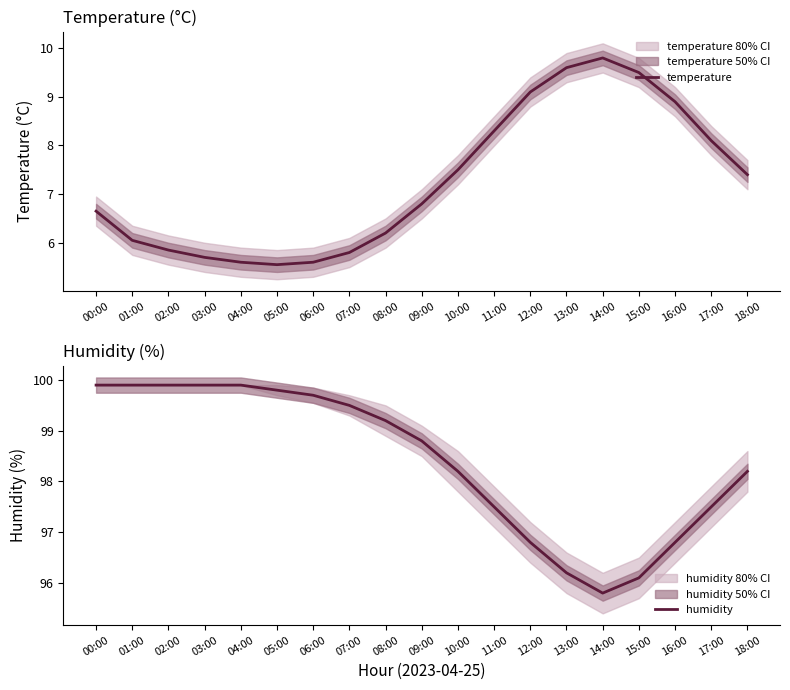

The value of humidity at 13:00 is 167.2. True or false?

False